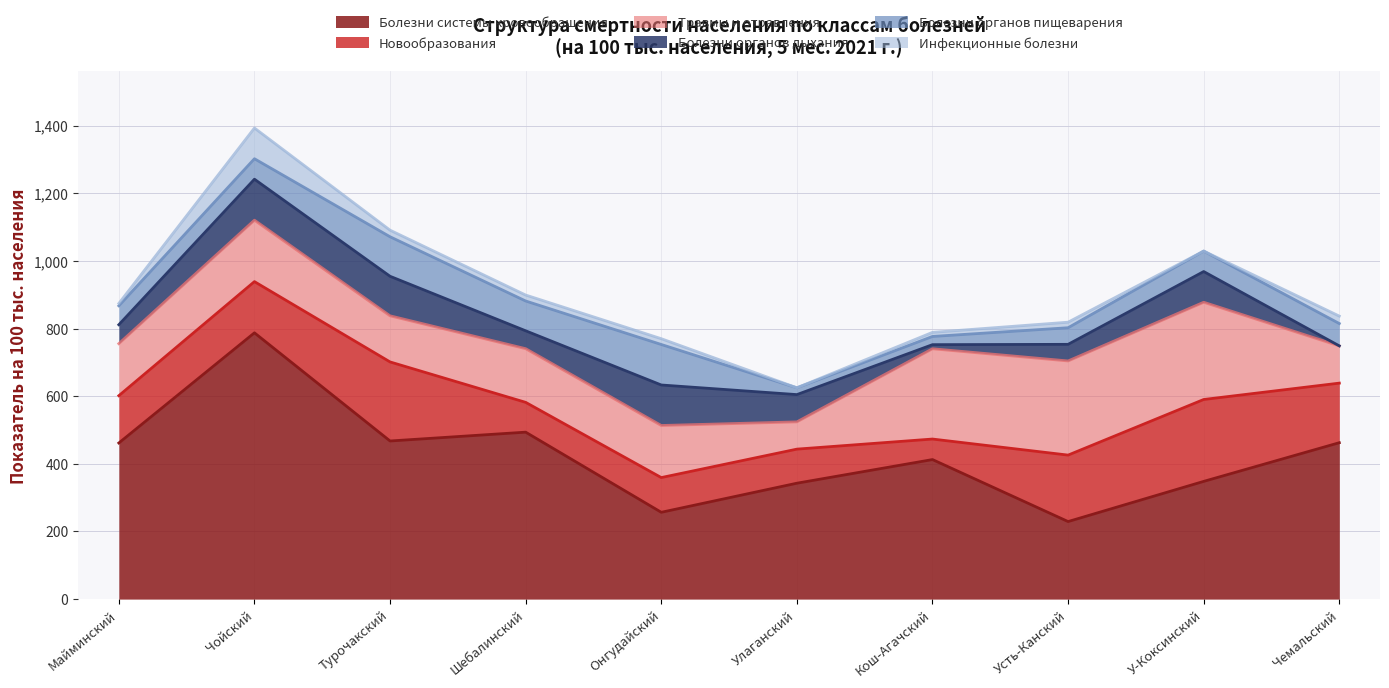

Does the chart have visible grid lines?

Yes